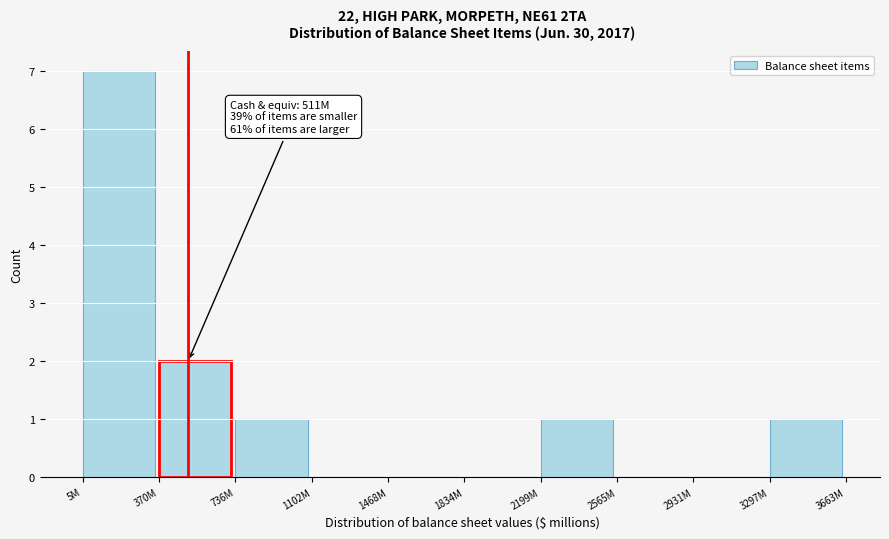

Reading right to left, transcribe all the data shown in this chart.

3297M=1	2931M=0	2565M=0	2199M=1	1834M=0	1468M=0	1102M=0	736M=1	370M=2	5M=7